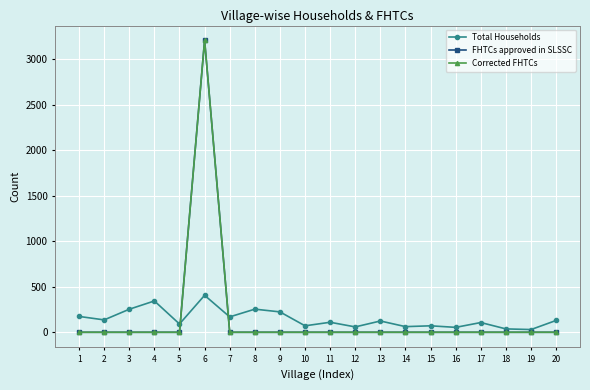

How many interior local peaks does the Corrected FHTCs series have?

1